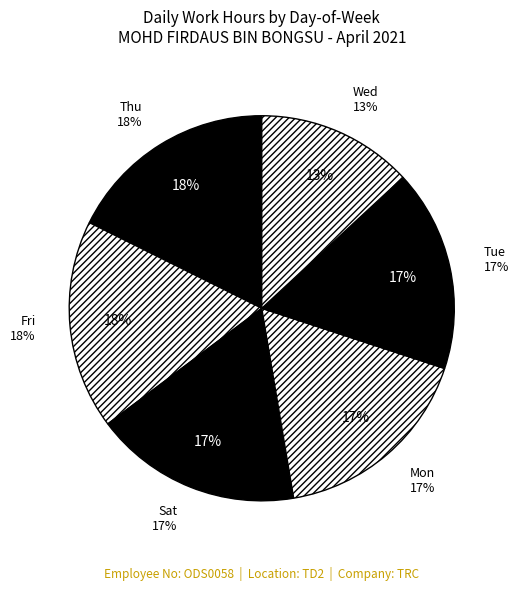

True or false: Thu accounts for 9% of the total.

False